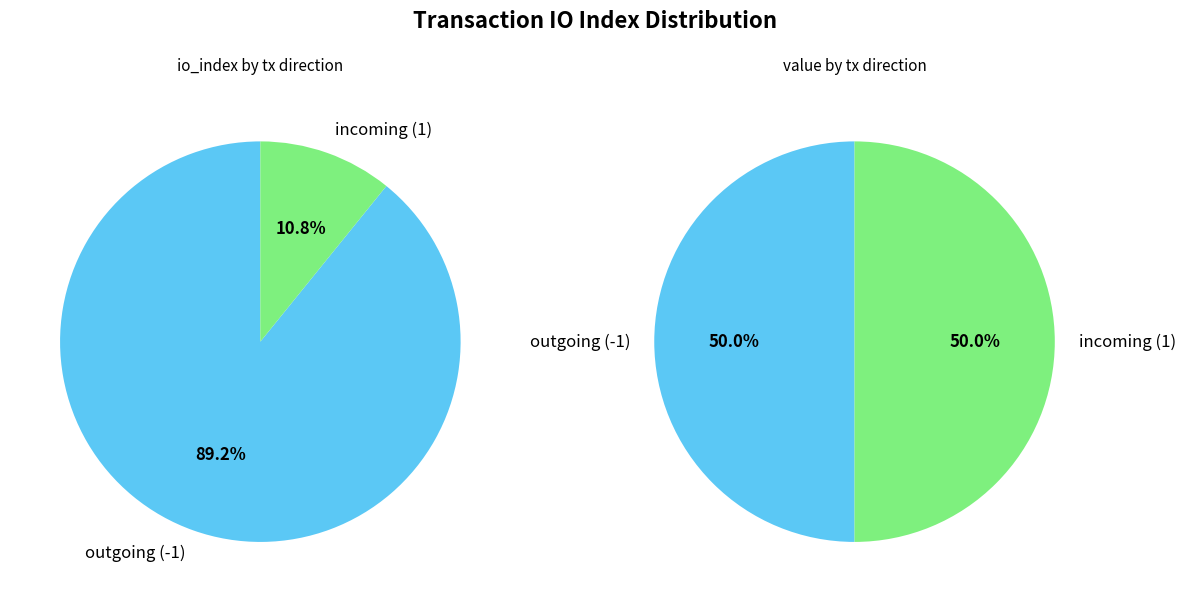

Which series changed the most between io_index_values and value_values?

io_index_values